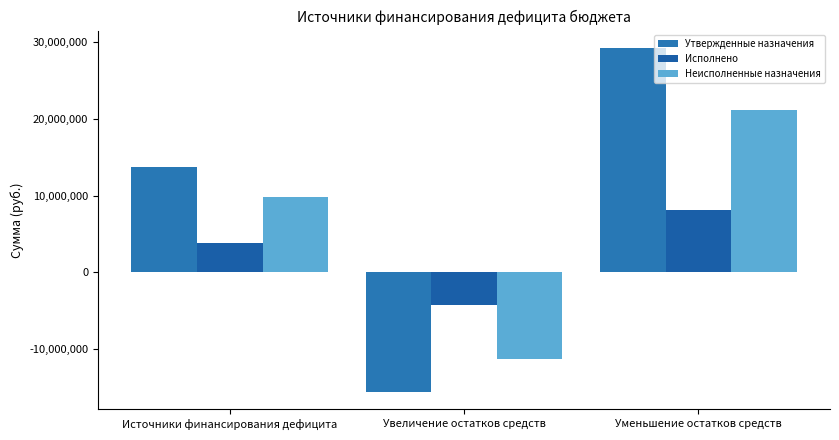

True or false: Неисполненные назначения has a value of 10548784.6 at Уменьшение остатков средств.

False